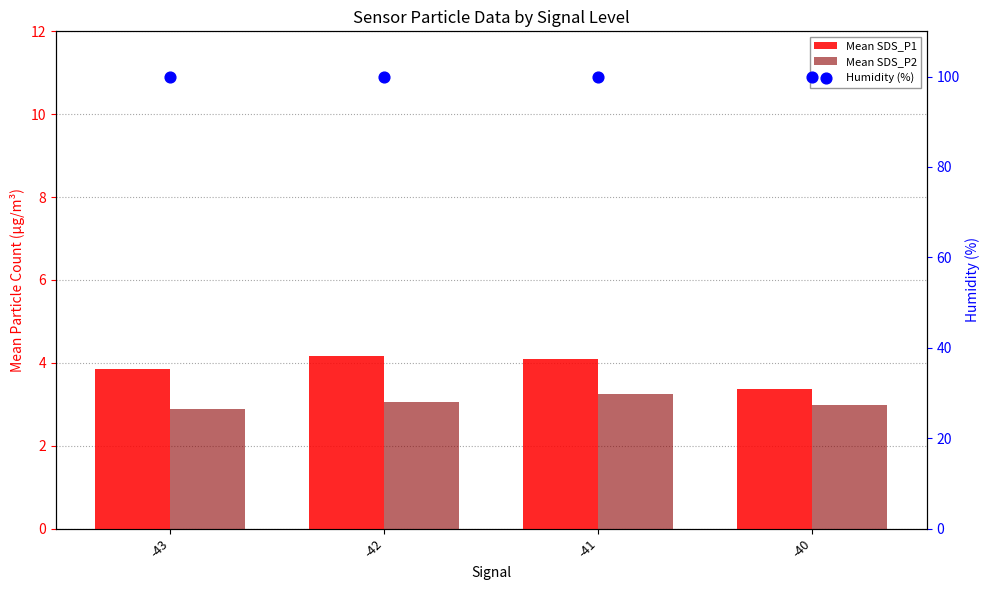

Which series has the largest total across all categories?

Humidity (%)